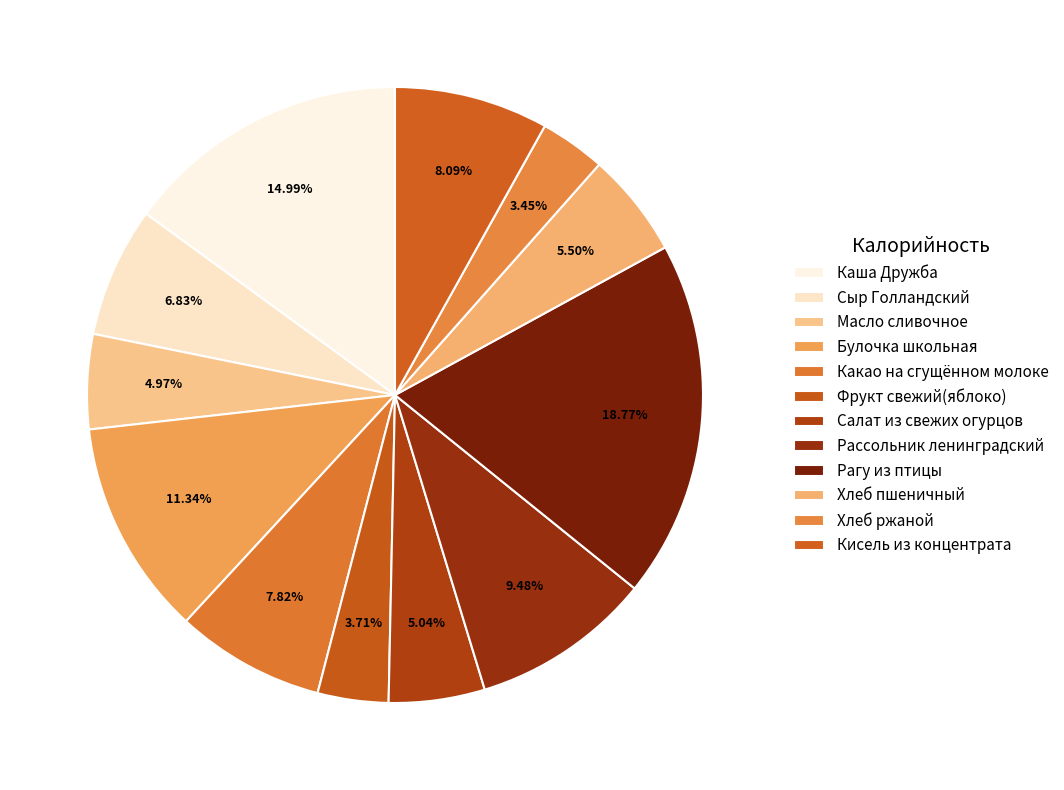

How many segments does this pie chart have?

12